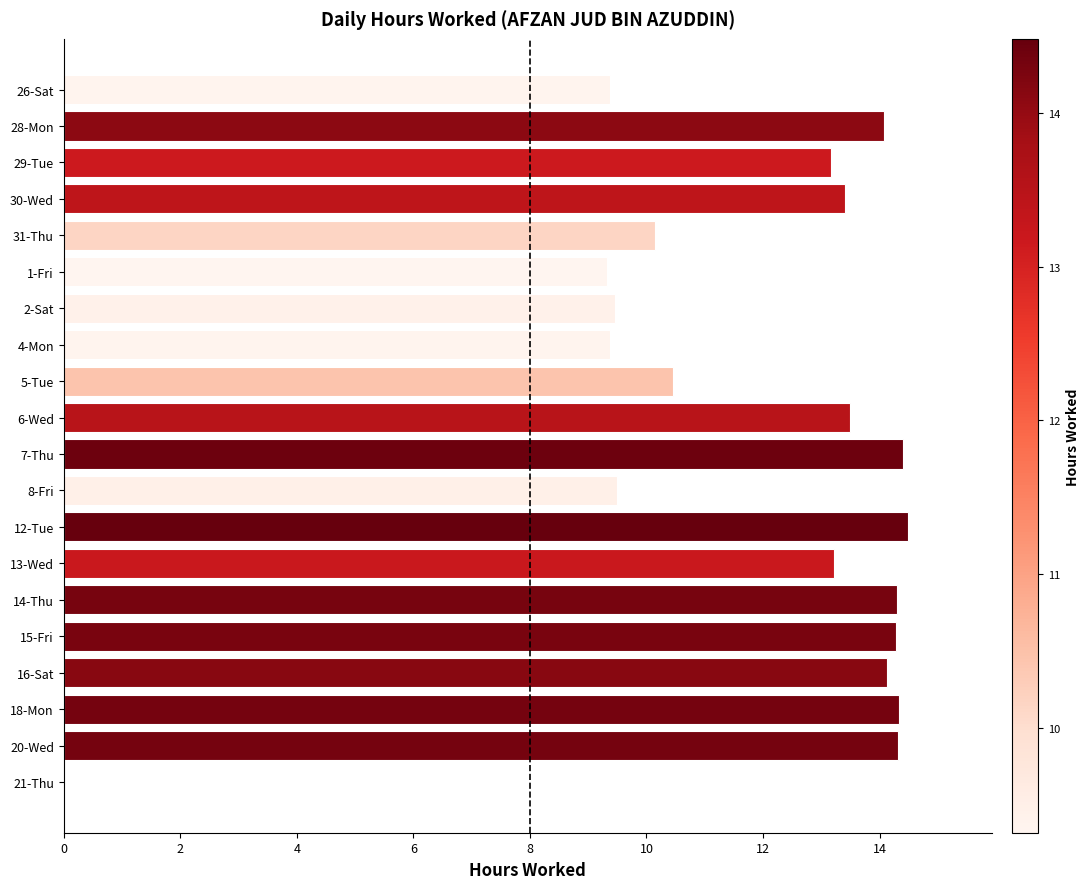

Between 14-Thu and 30-Wed, which is larger?

14-Thu